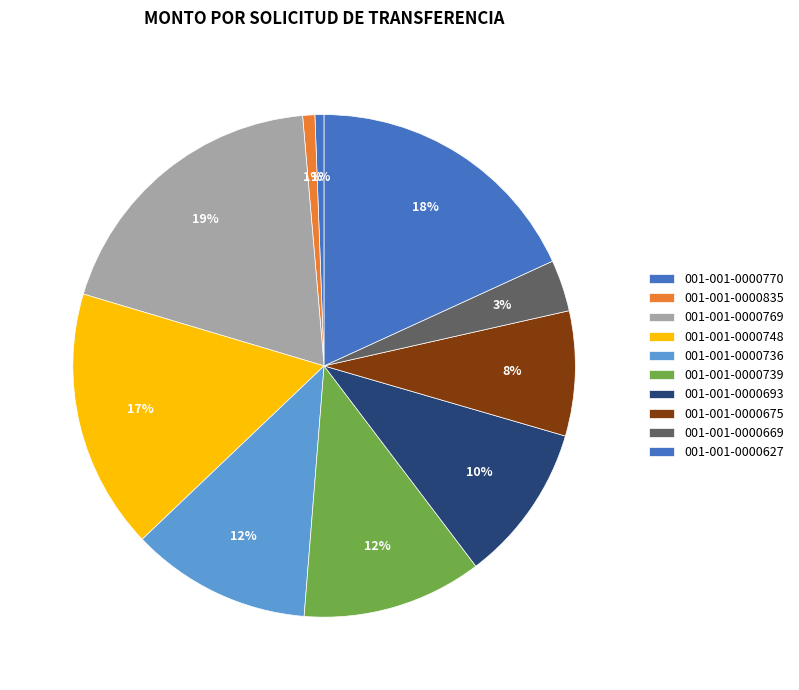

Count the number of slices in the pie.

10